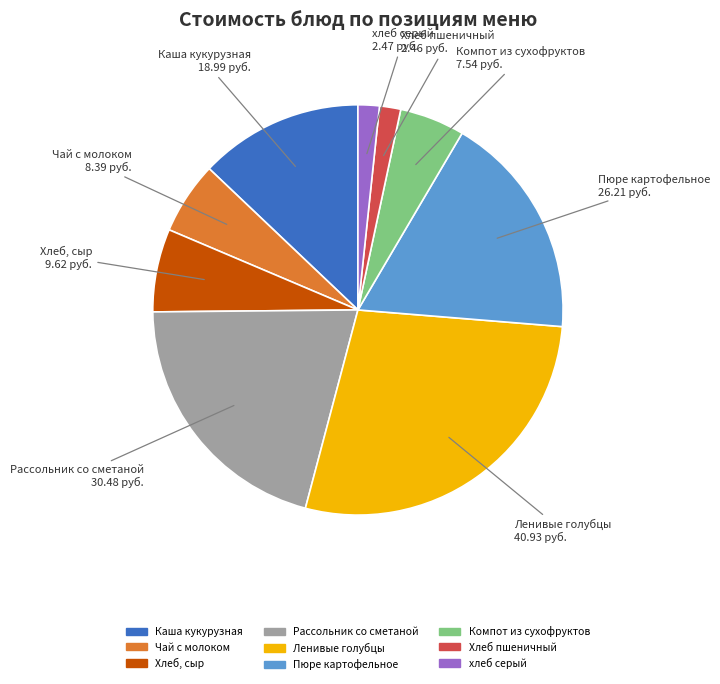

True or false: Компот из сухофруктов accounts for 5% of the total.

True